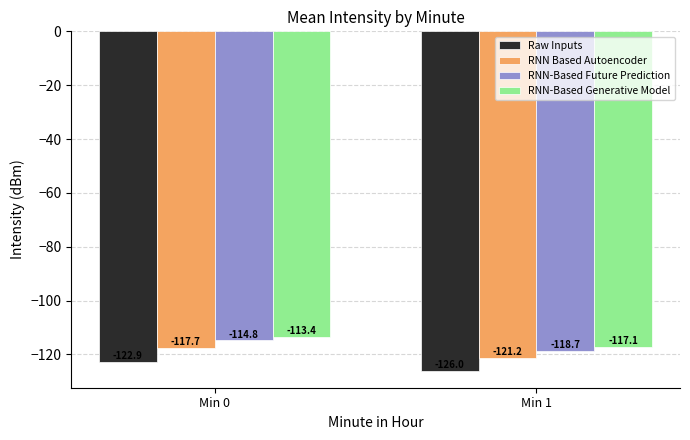

How many bars are there in total?

8